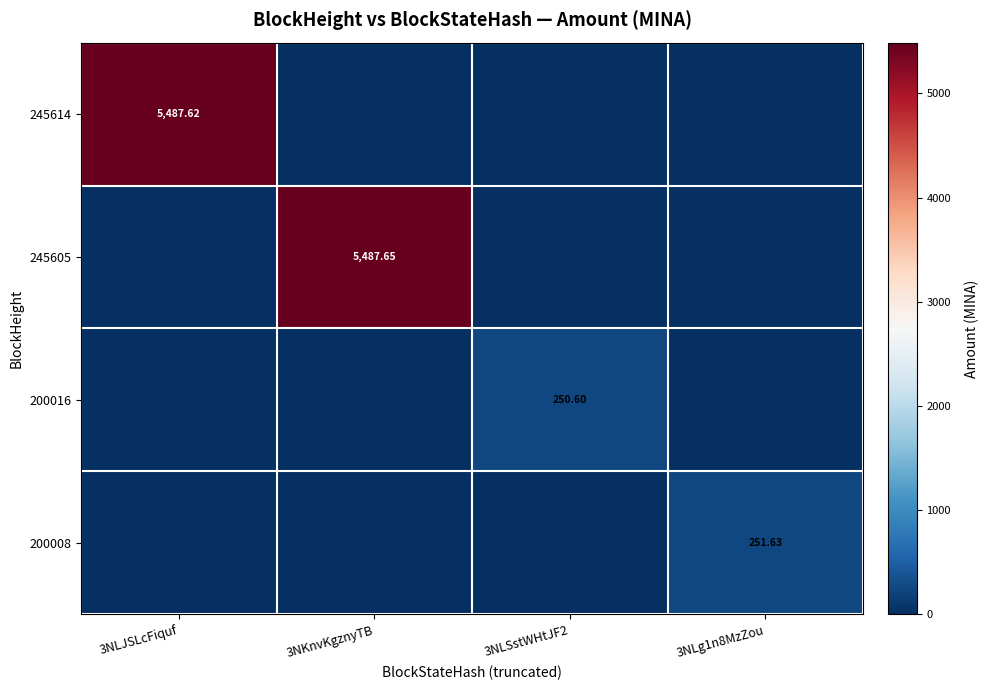

At which category is the sum across all series the highest?

3NKnvKgznyTB